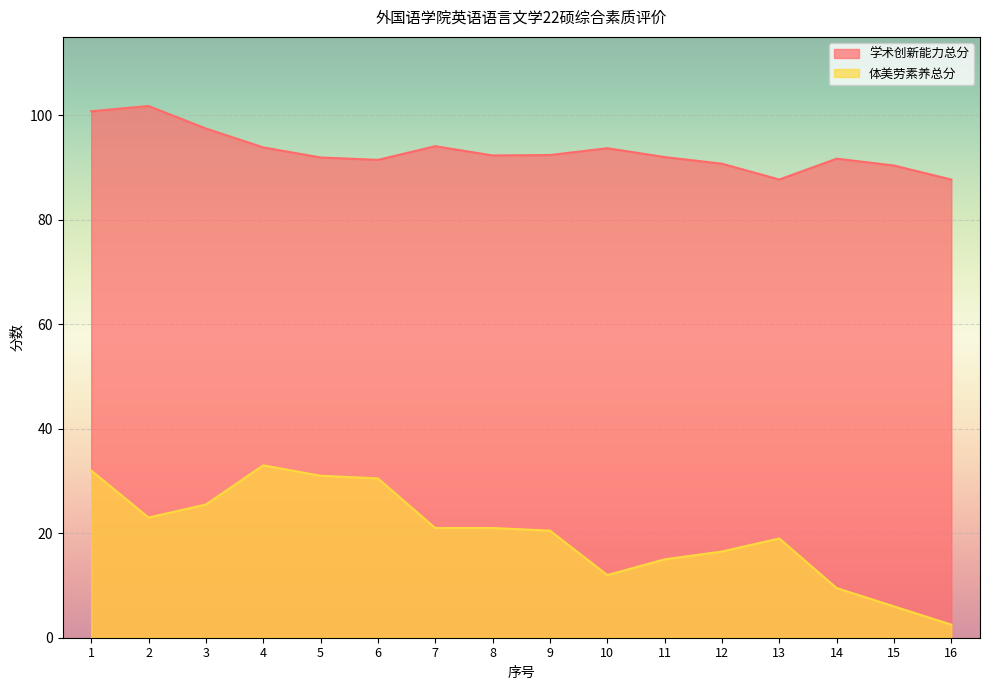

In 学术创新能力总分, how many points are higher than both neighbors (excluding endpoints)?

4